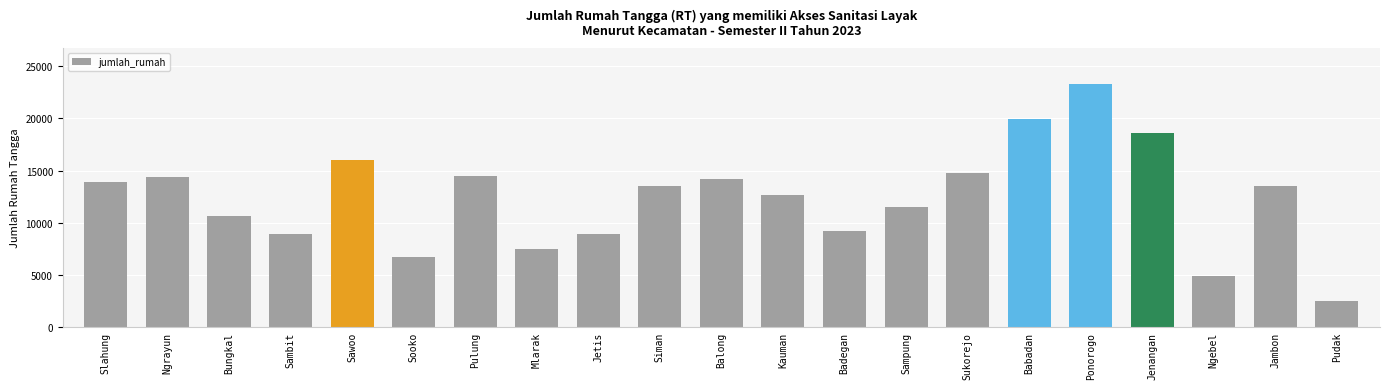

What is the value of the 17th bar from the left?

23249